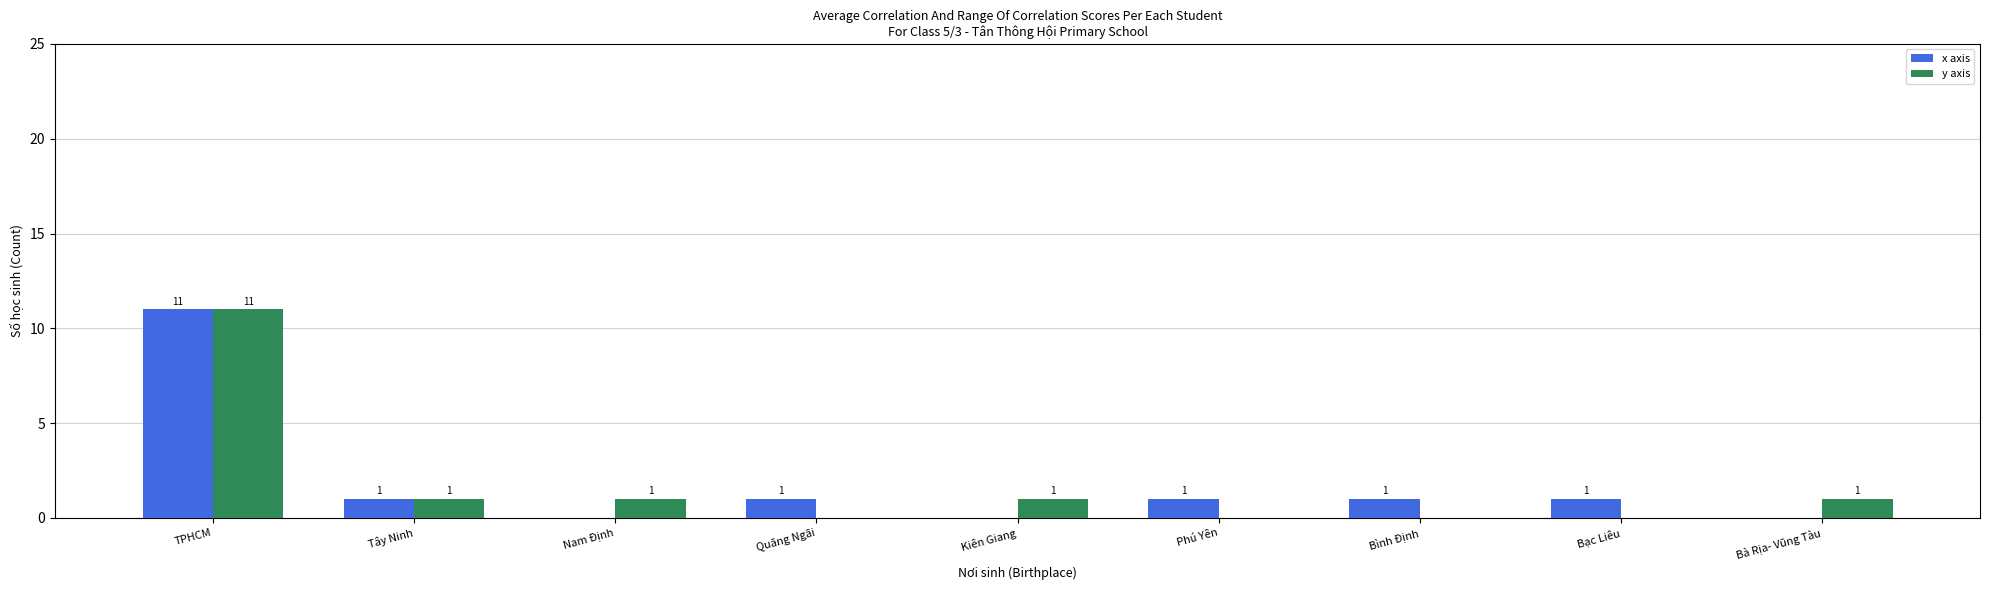

Is it true that x axis equals 20 at TPHCM?

False